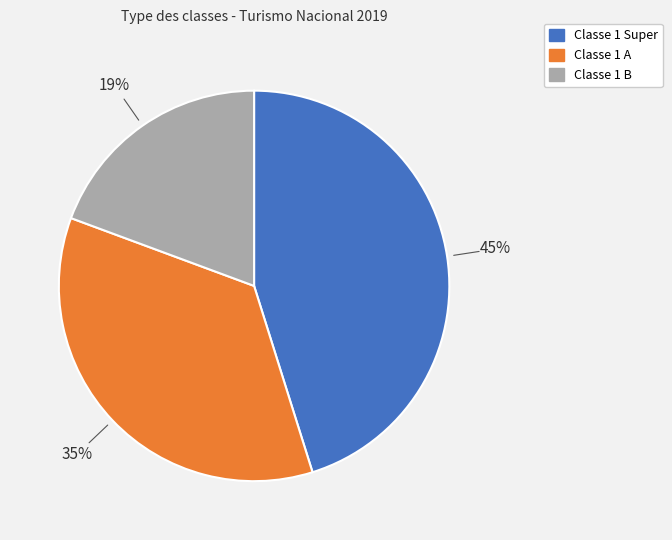

Do Classe 1 A and Classe 1 B together represent more than half of the pie?

Yes